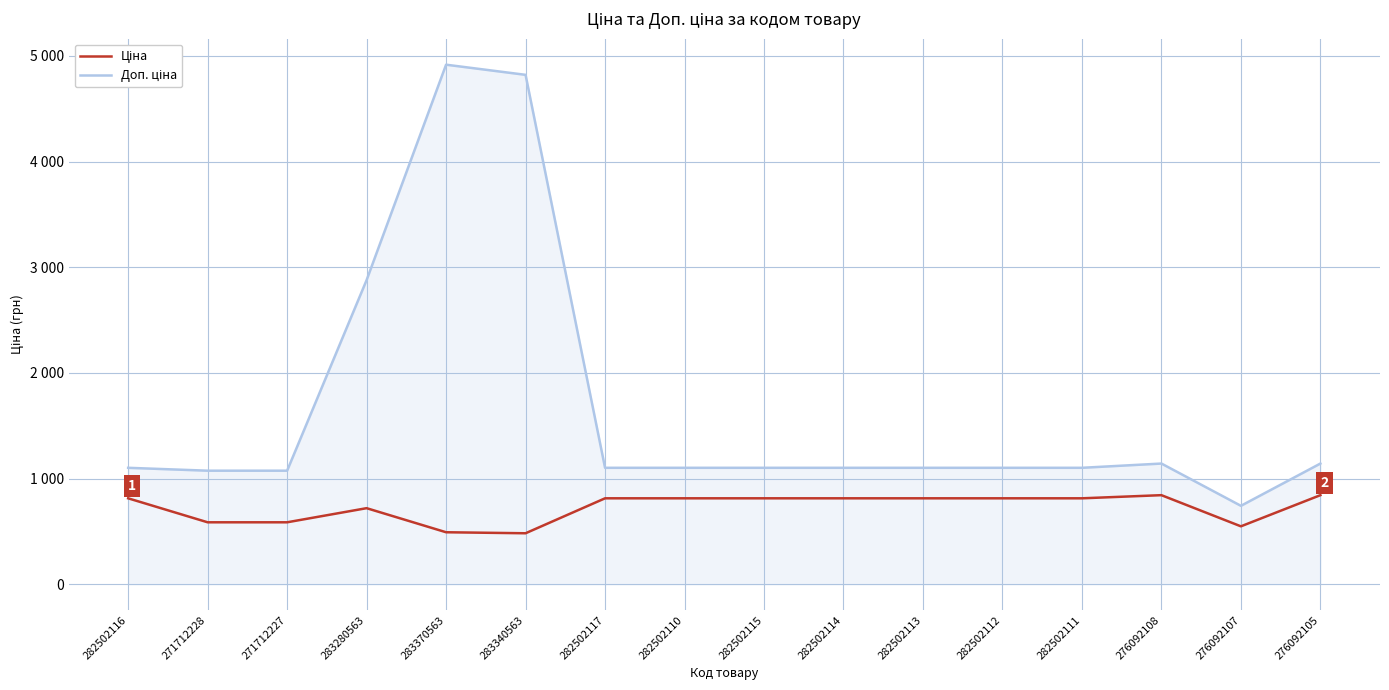

Does the chart display data point markers on the line(s)?

No